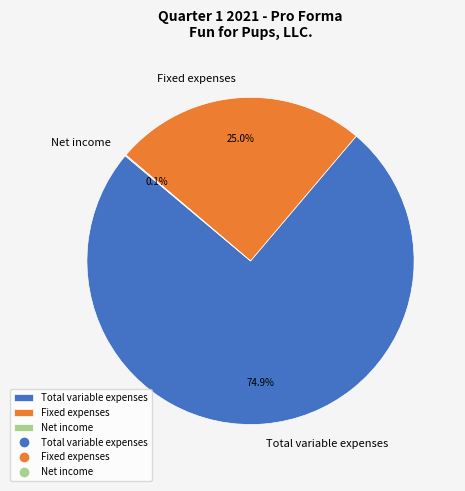

What is the total percentage of Total variable expenses and Fixed expenses?

99.9%